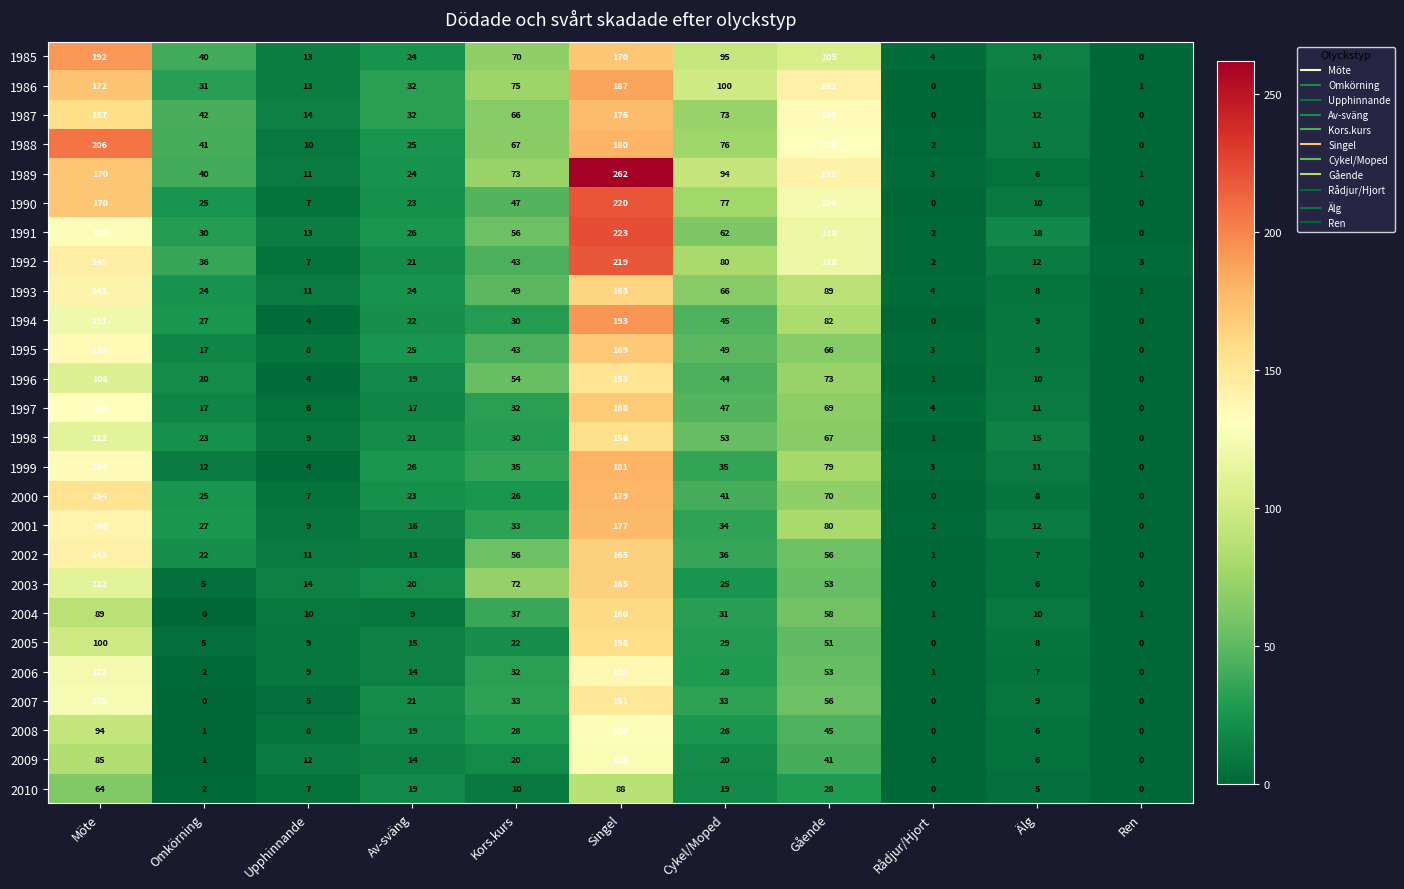

How many data points does each series have?

11